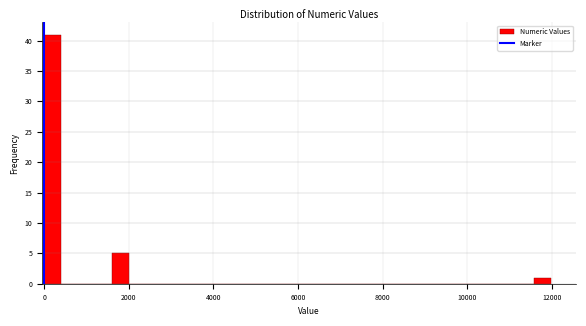

Around what value on the x-axis is the tallest bar? Give the approximate position of its centre, as read against the axis.

200